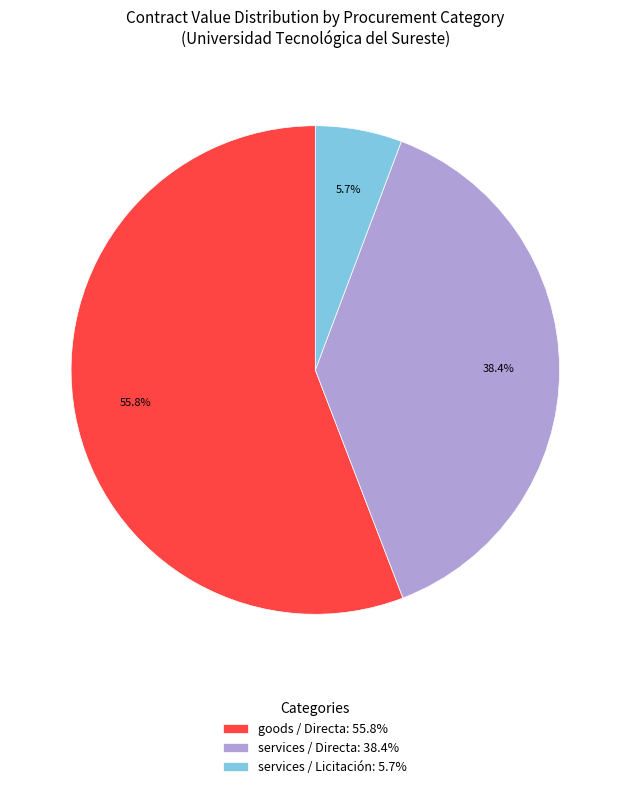

Rank the categories by value from lowest to highest.

services / Licitación: 5.7%, services / Directa: 38.4%, goods / Directa: 55.8%